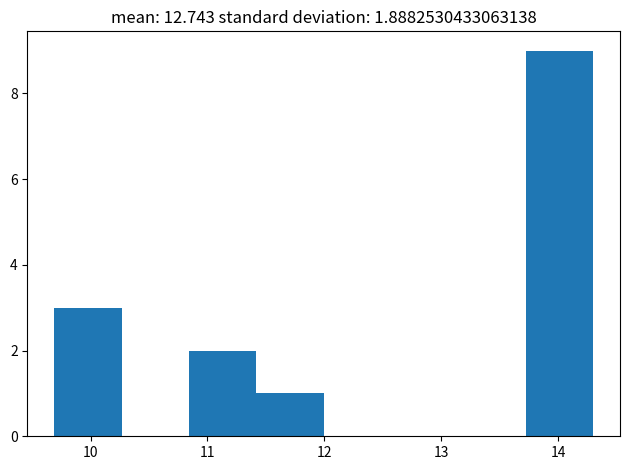

Which range on the x-axis has the tallest bar?

13.7 to 14.3